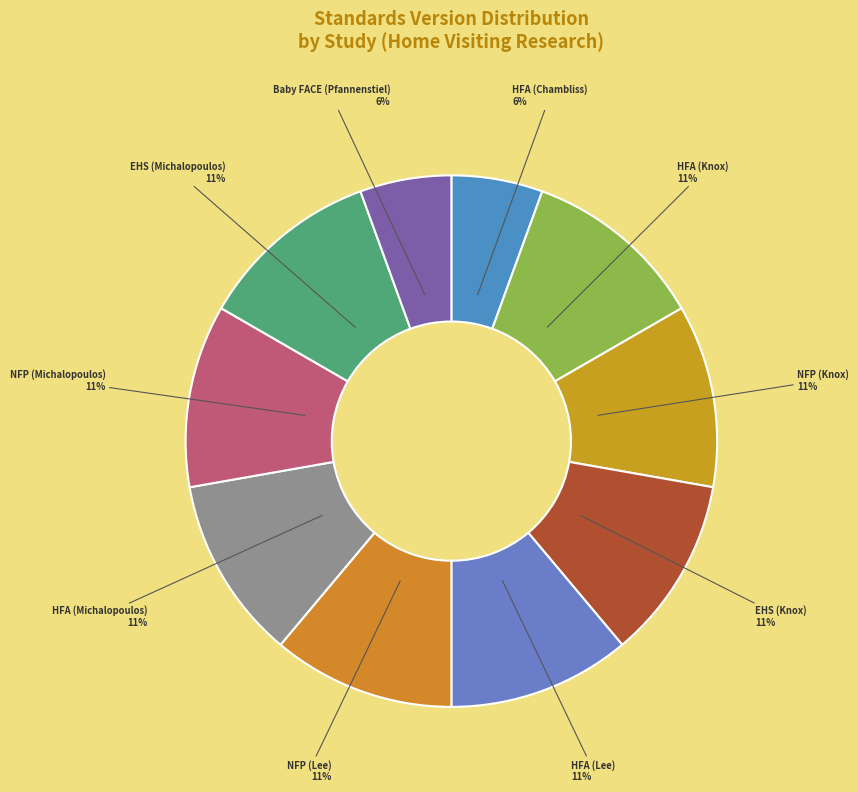

Count the number of slices in the pie.

10